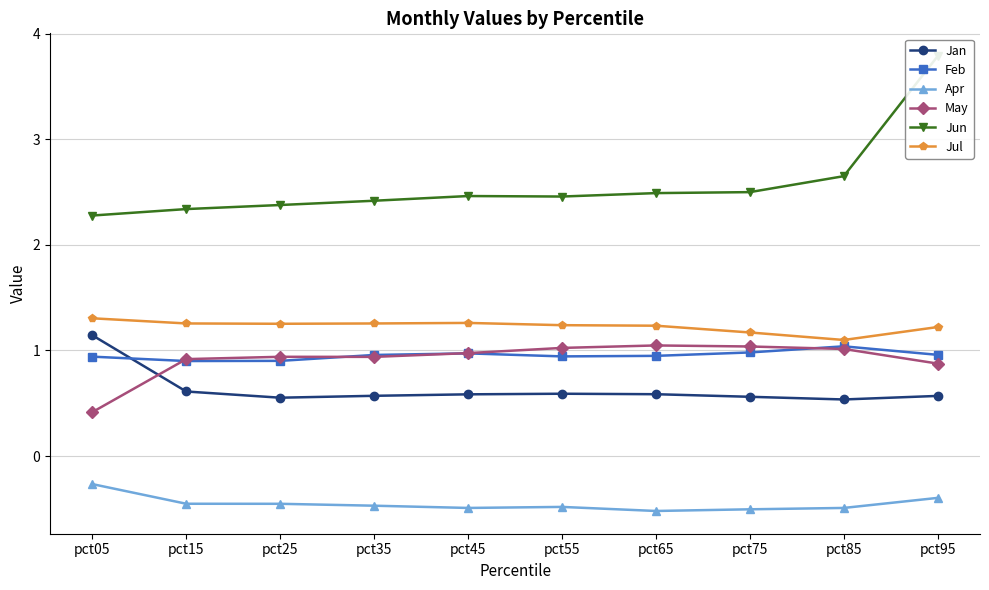

Reading right to left, what are all the values shown in this chart?

Jan: 0.6	0.5	0.6	0.6	0.6	0.6	0.6	0.6	0.6	1.1
Feb: 1.0	1.0	1.0	0.9	0.9	1.0	1.0	0.9	0.9	0.9
Apr: -0.4	-0.5	-0.5	-0.5	-0.5	-0.5	-0.5	-0.5	-0.5	-0.3
May: 0.9	1.0	1.0	1.0	1.0	1.0	0.9	0.9	0.9	0.4
Jun: 3.8	2.7	2.5	2.5	2.5	2.5	2.4	2.4	2.3	2.3
Jul: 1.2	1.1	1.2	1.2	1.2	1.3	1.3	1.3	1.3	1.3